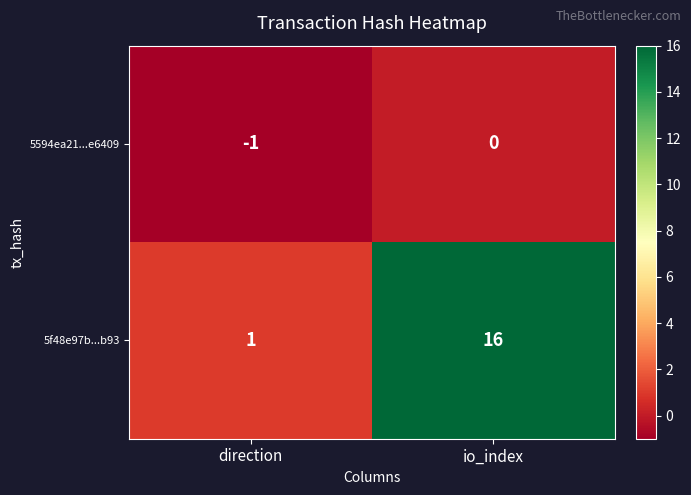

At which category is the sum across all series the highest?

io_index